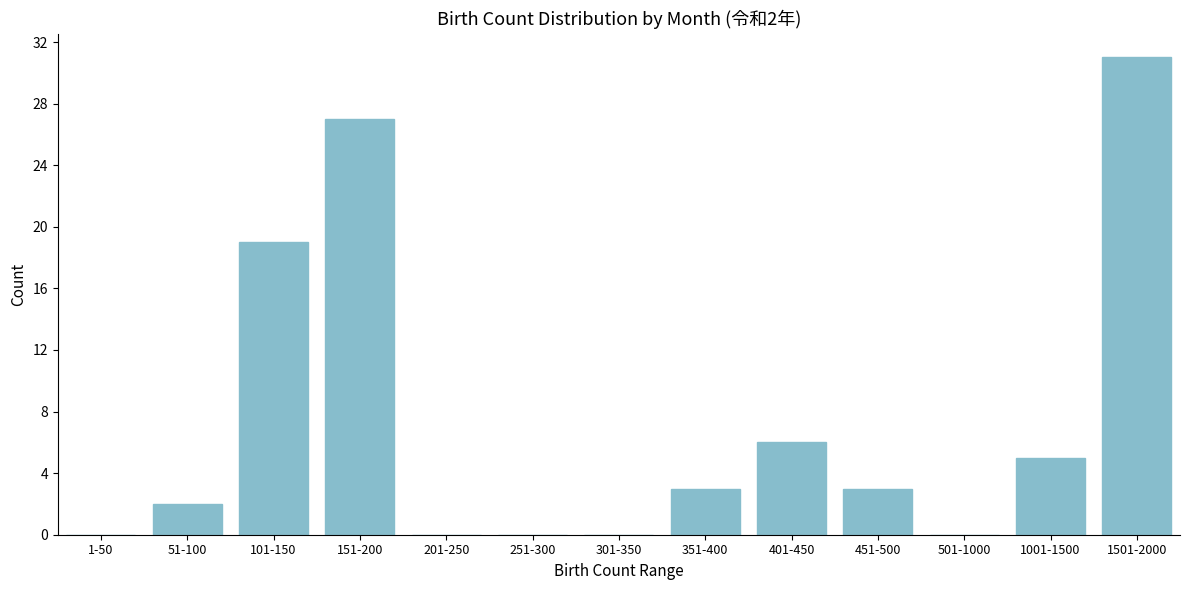

Reading left to right, extract all data points from this chart.

1-50=0	51-100=2	101-150=19	151-200=27	201-250=0	251-300=0	301-350=0	351-400=3	401-450=6	451-500=3	501-1000=0	1001-1500=5	1501-2000=31